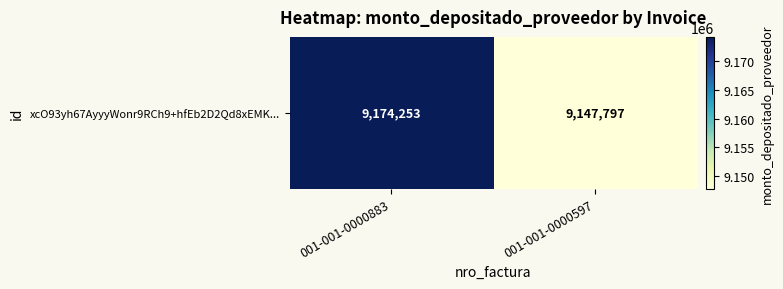

Rank the categories by value from highest to lowest.

001-001-0000883, 001-001-0000597